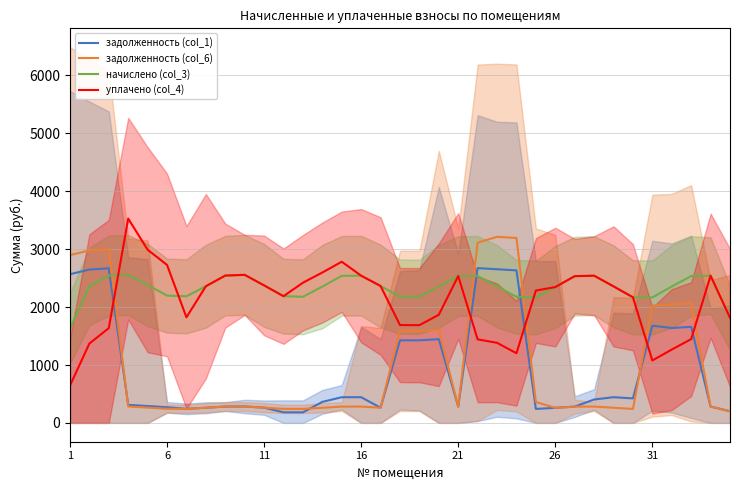

What is the value of the начислено (col_3) point at the 13th from the left?

2177.6